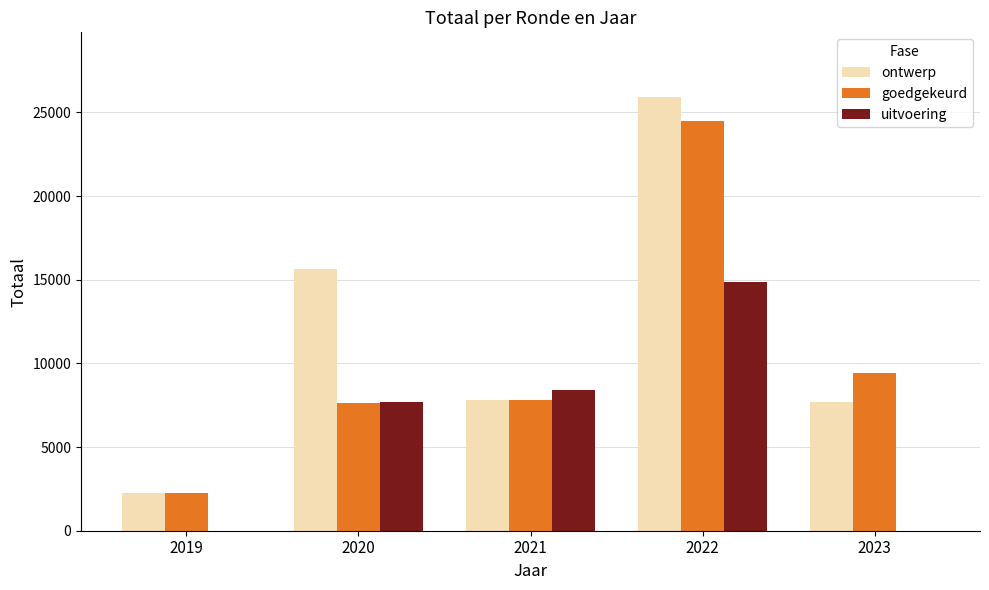

Which series has the largest total across all categories?

ontwerp